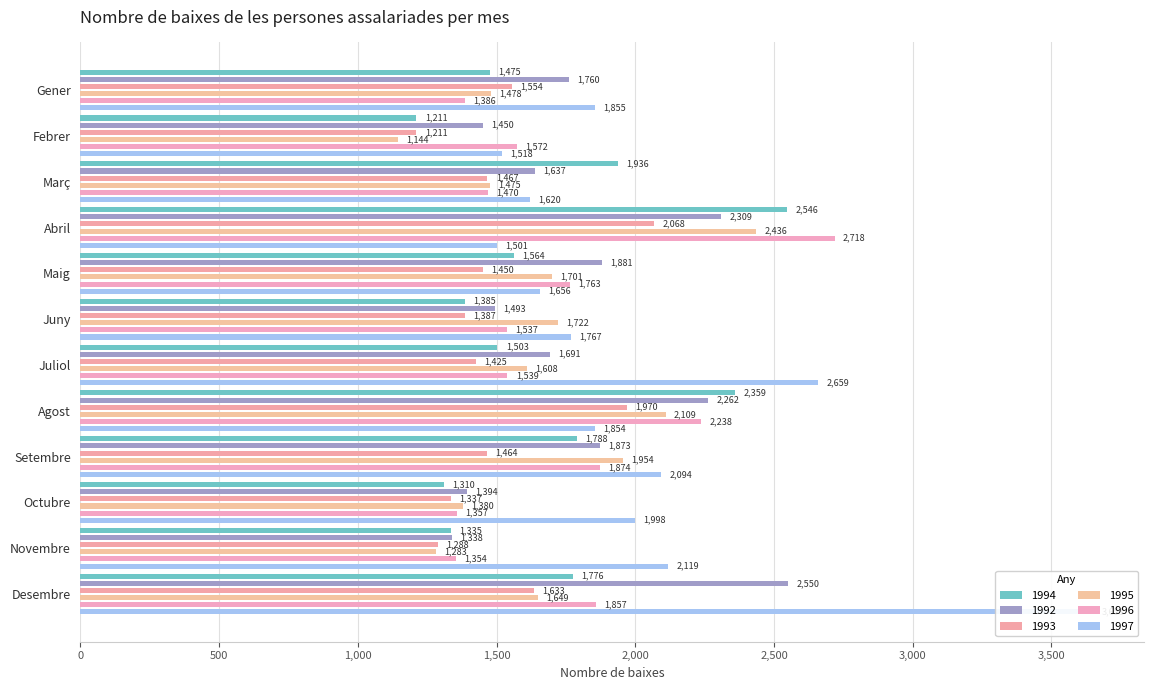

Is it true that 1993 equals 2338 at Octubre?

False